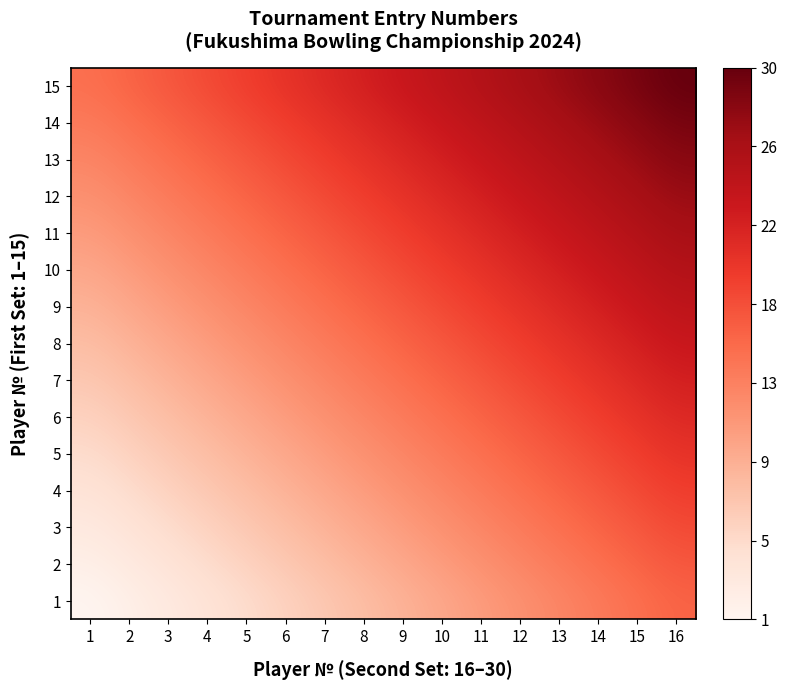

How many categories are shown in the chart?

16